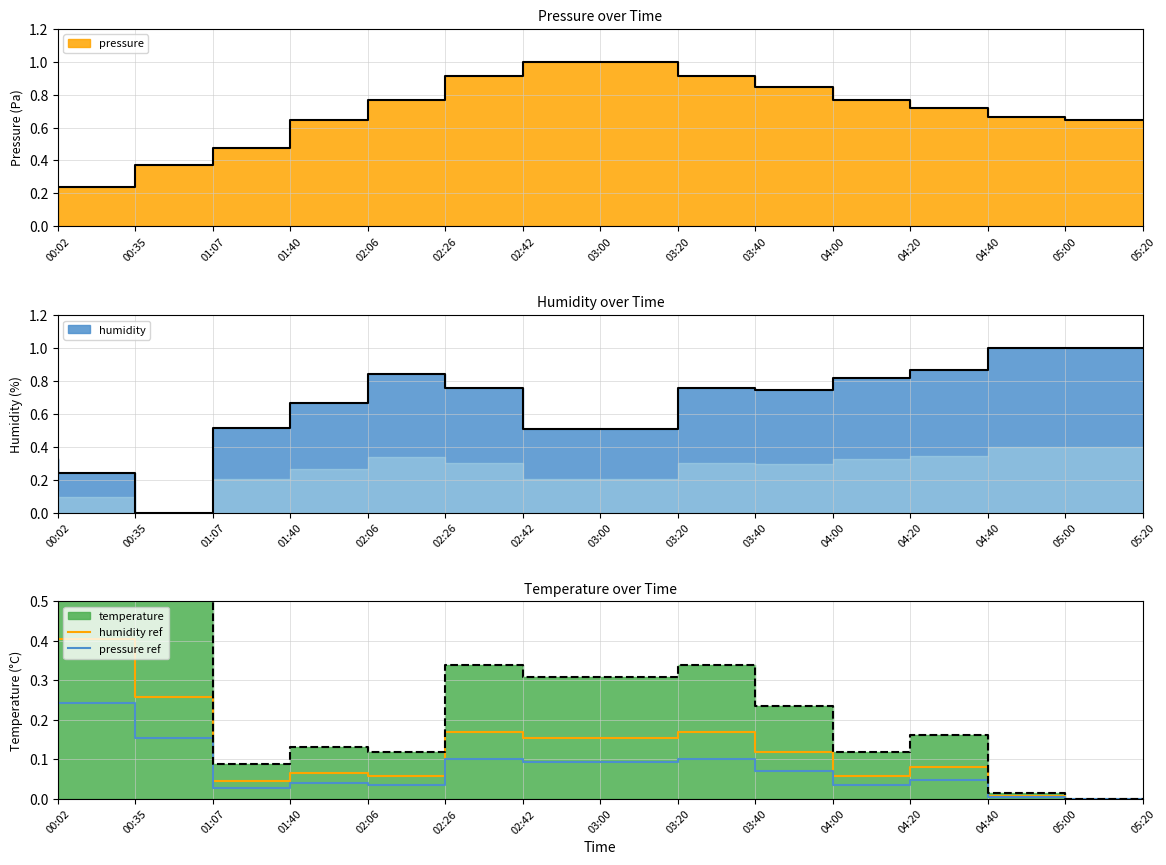

Which label corresponds to the smallest value in the chart?

05:20